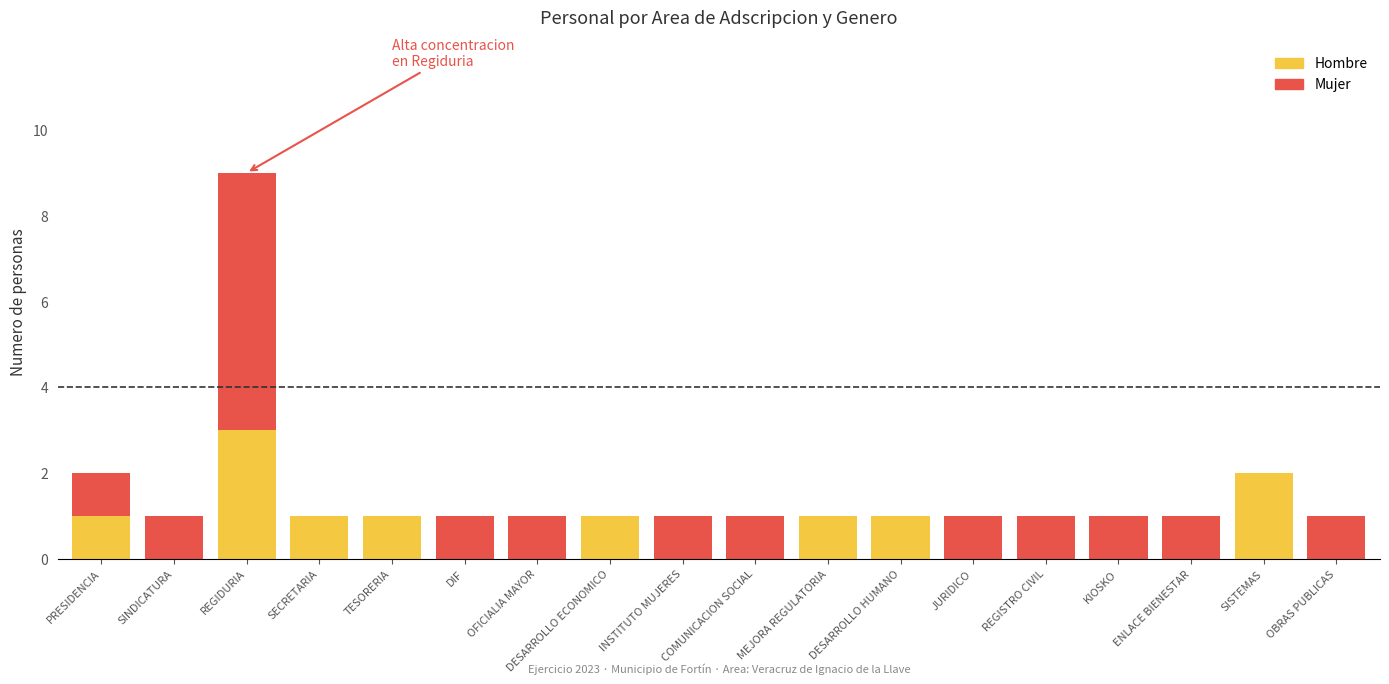

Count the Hombre values in the range 0 to 1.

16